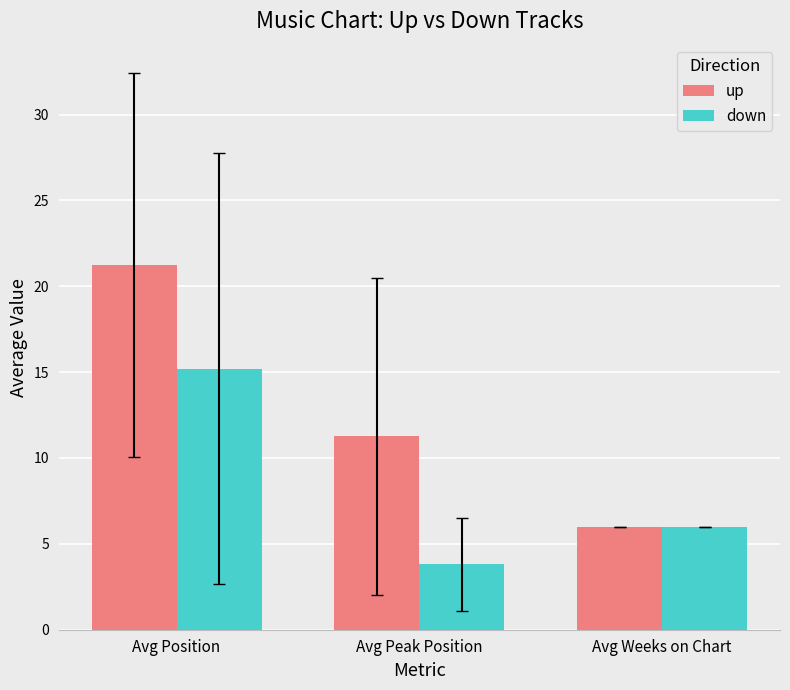

Are the bars horizontal?

No